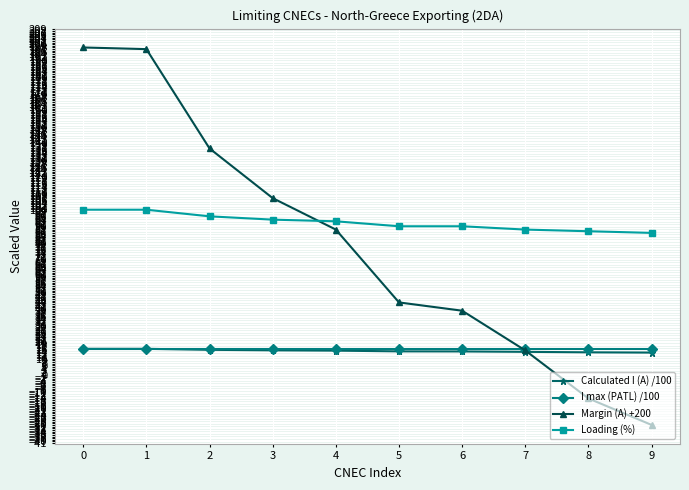

Is the value of Loading (%) at 4 greater than the value of Margin (A) +200 at 9?

Yes